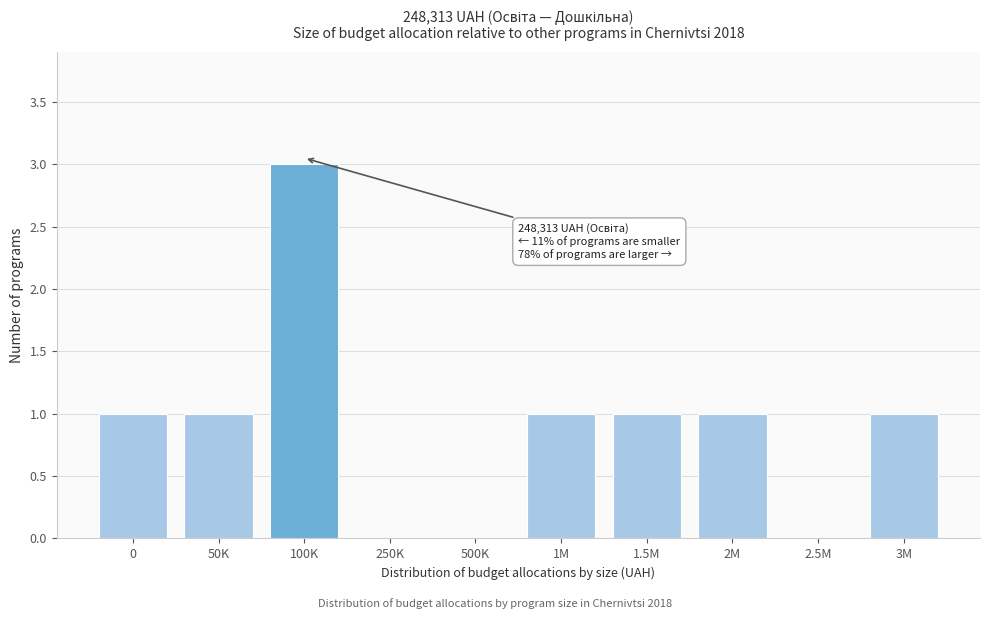

Reading left to right, transcribe all the data shown in this chart.

0=1	50K=1	100K=3	250K=0	500K=0	1M=1	1.5M=1	2M=1	2.5M=0	3M=1